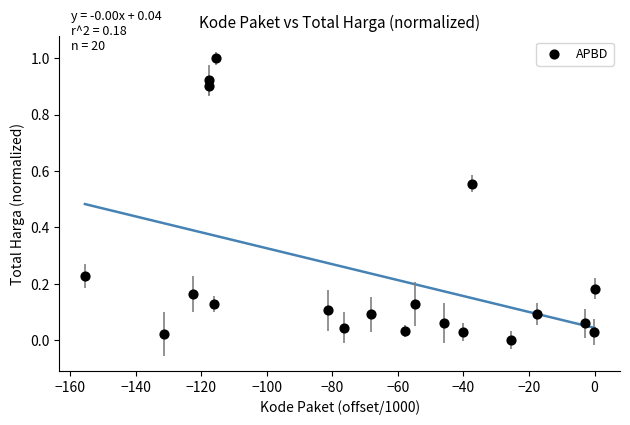

What is the range of Y values (max minus min)?

1.0